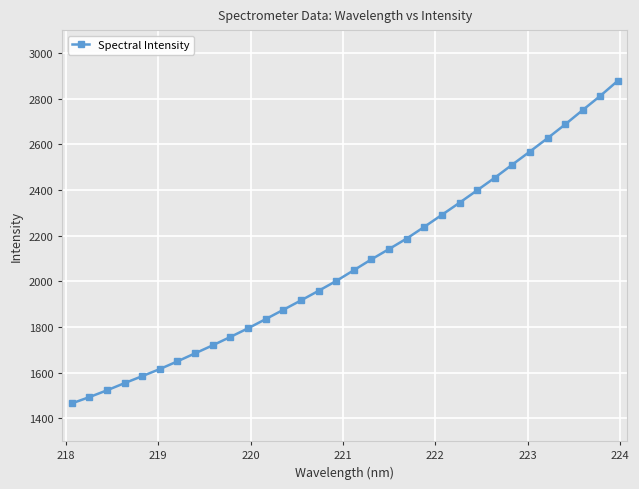

What is the value of the 27th point from the left?

2568.3